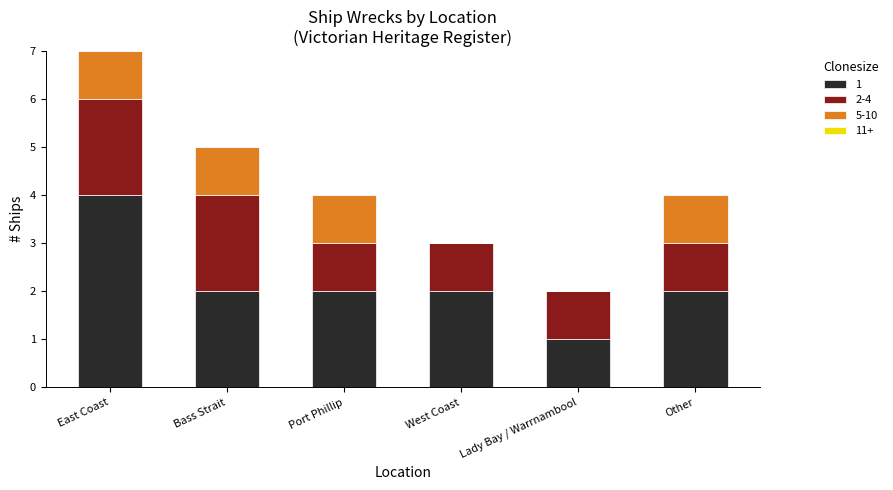

The value of 1 at Port Phillip is 3. True or false?

False